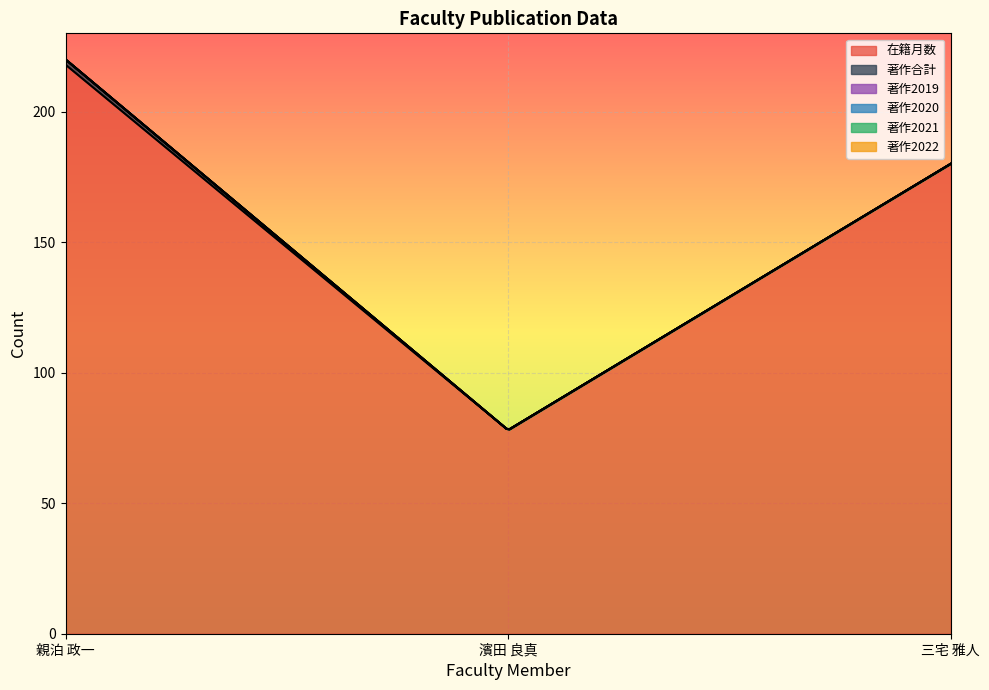

Reading right to left, extract all data points from this chart.

在籍月数: 180	78	218
著作合計: 0	0	2
著作2019: 0	0	0
著作2020: 0	0	0
著作2021: 0	0	0
著作2022: 0	0	0